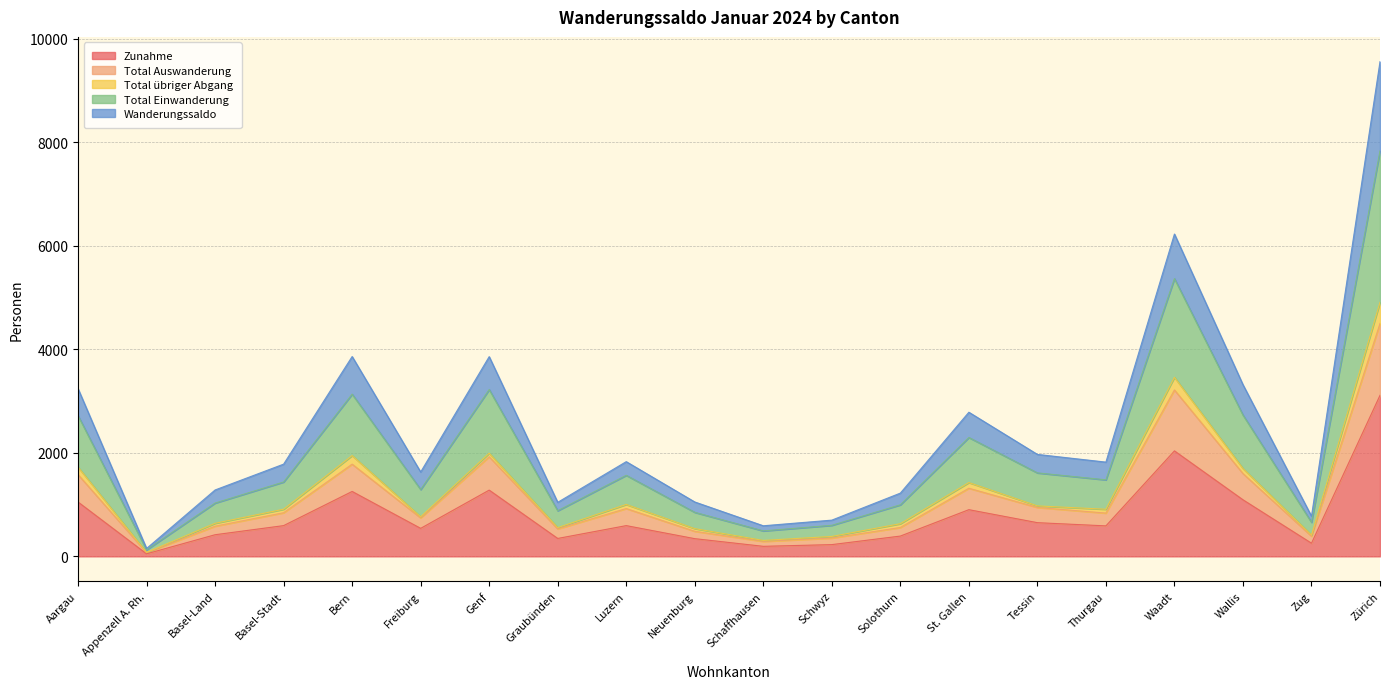

The Zunahme series shows 3112 at Zürich. True or false?

True